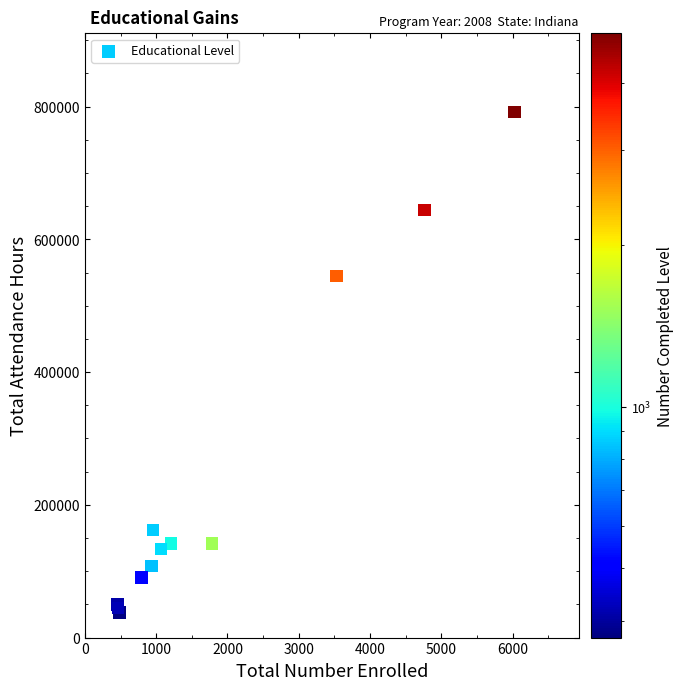

What Y value in the scatter plot is closest to 414680?

545033.7